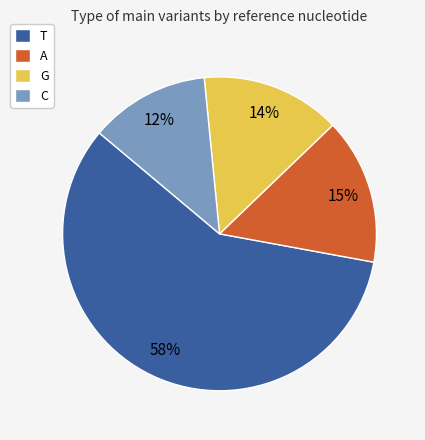

How many slices are in this pie chart?

4